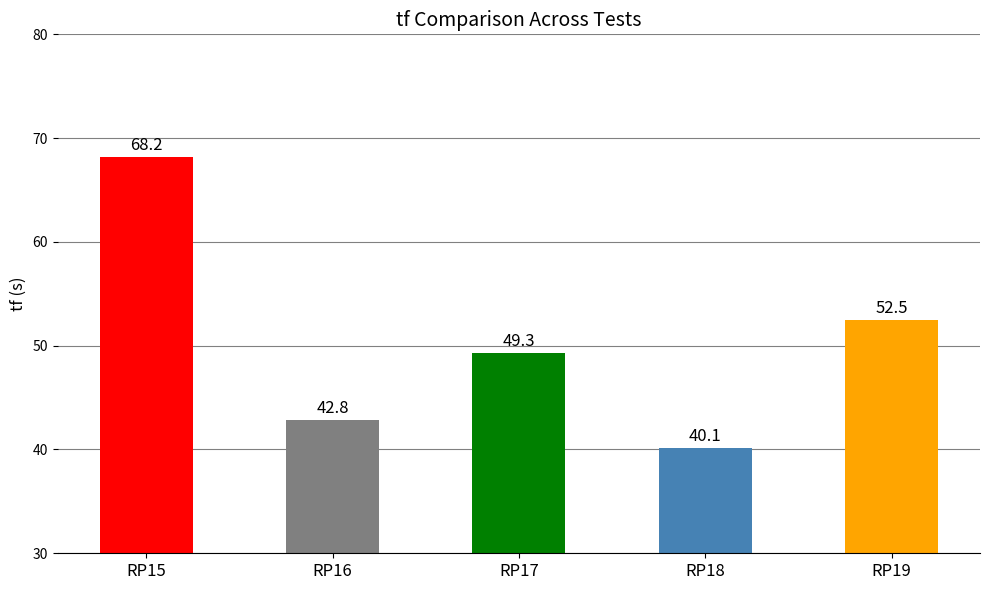

What is the average value?

50.6